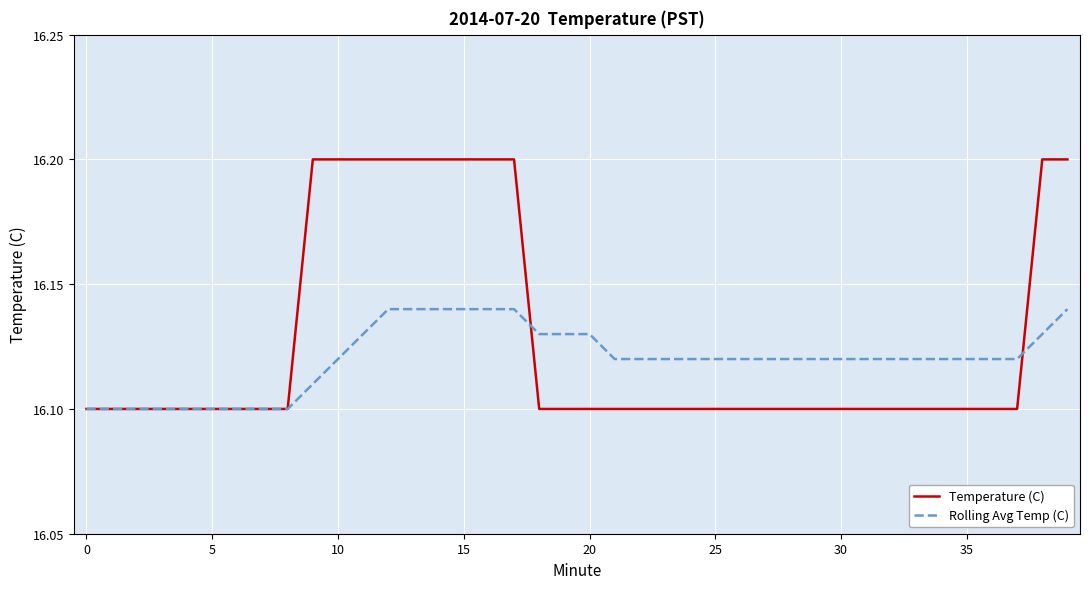

Which series has the largest range (max minus min)?

Temperature (C)